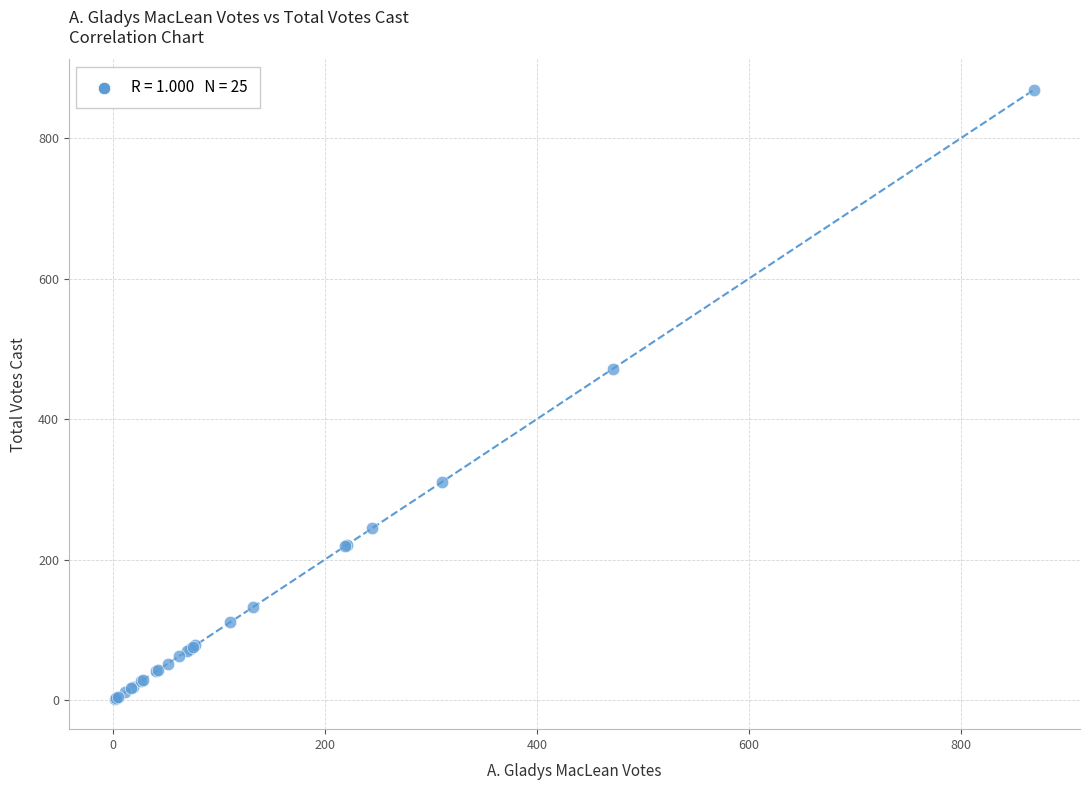

What Y value in the scatter plot is closest to 435?

472